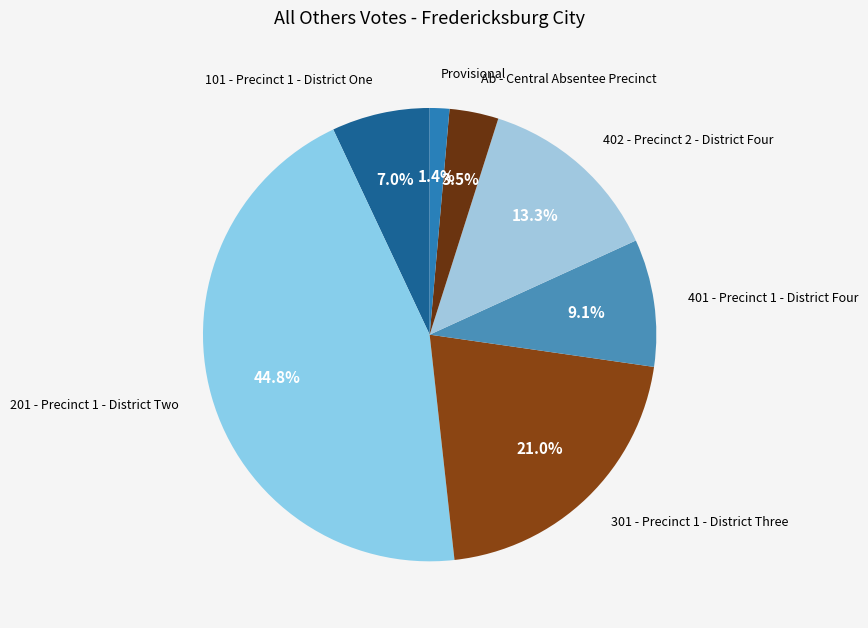

Combined, do 401 - Precinct 1 - District Four and 402 - Precinct 2 - District Four account for over 50%?

No